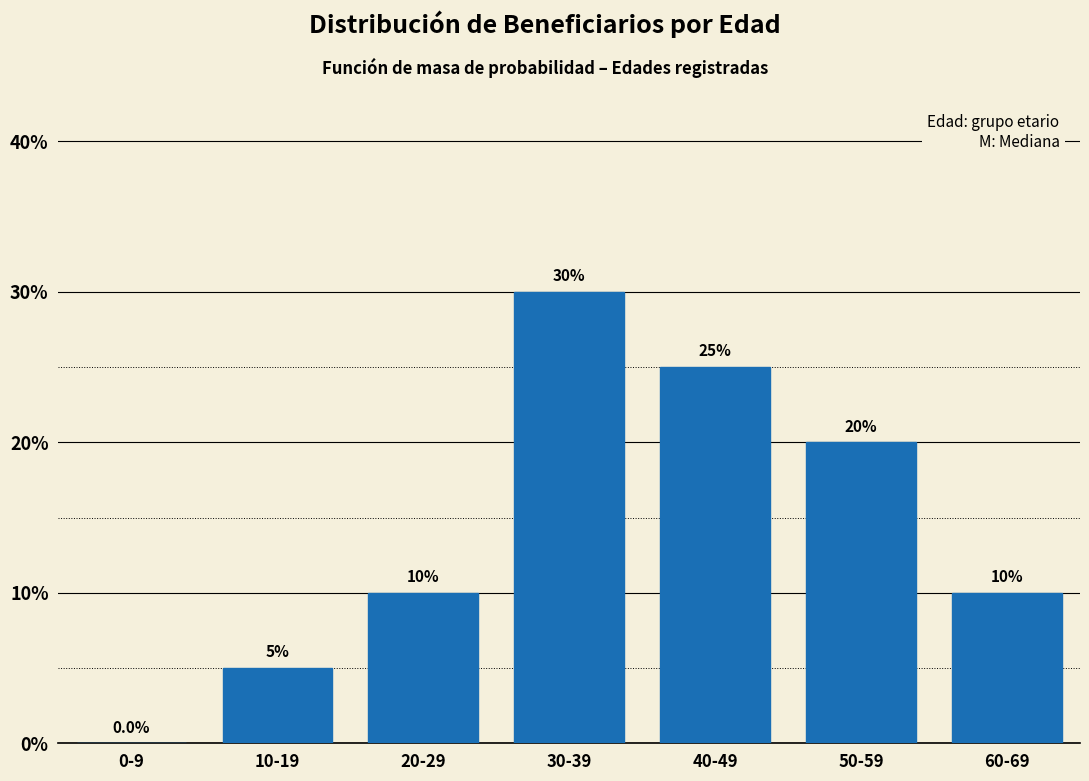

Reading left to right, what are all the values shown in this chart?

0-9=0	10-19=5	20-29=10	30-39=30	40-49=25	50-59=20	60-69=10